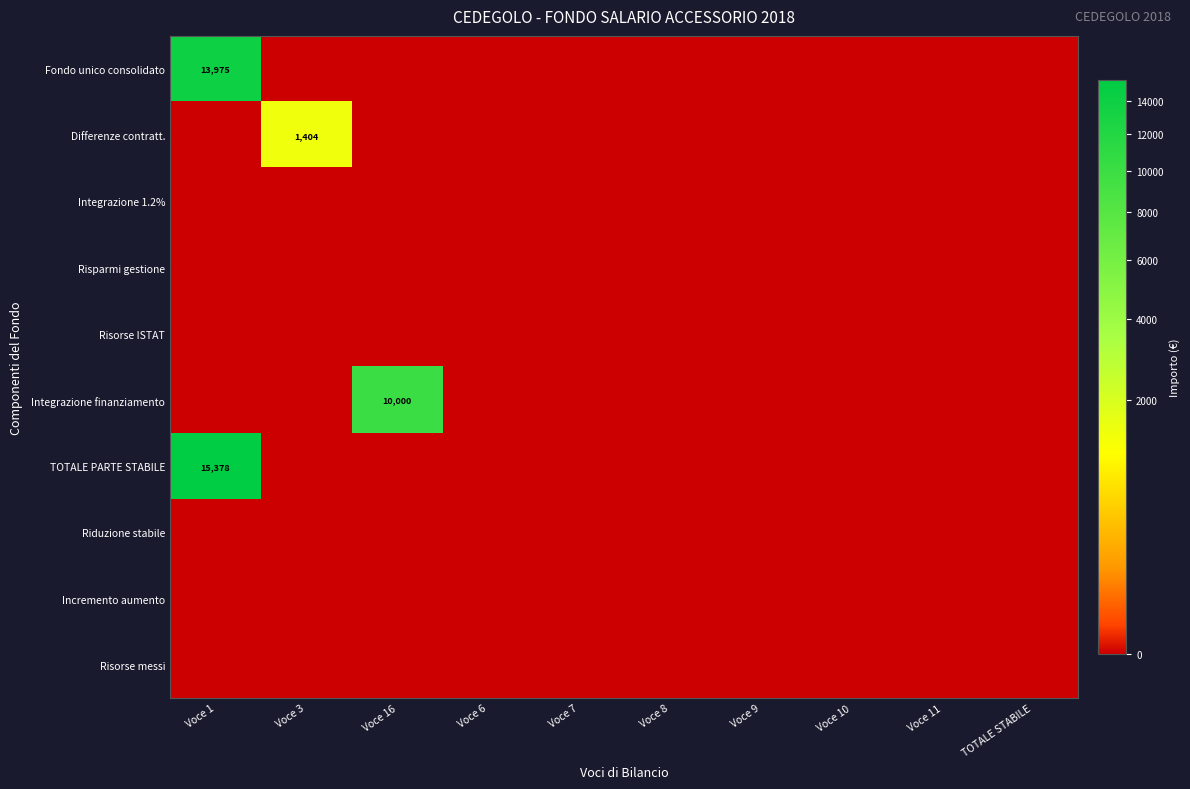

The value of Integrazione 1.2% at Voce 9 is 0.0. True or false?

True